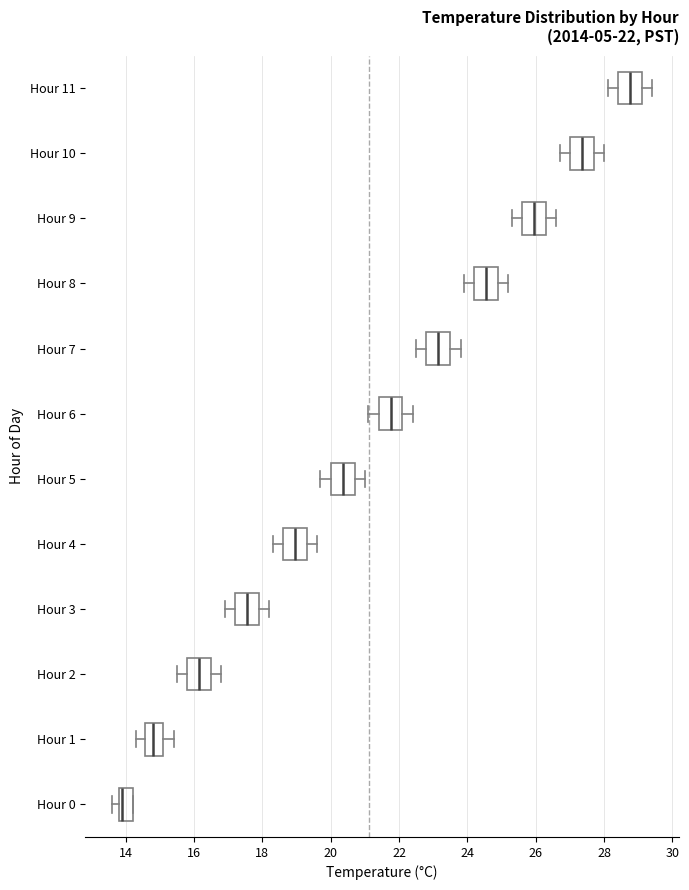

Which box's median line is the furthest to the right?

Hour 11